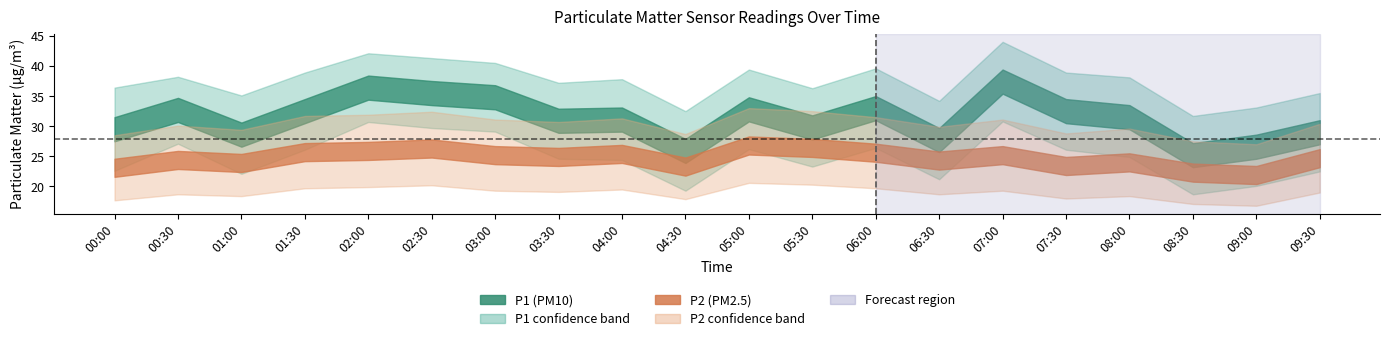

In P2, how many points are higher than both neighbors (excluding endpoints)?

6